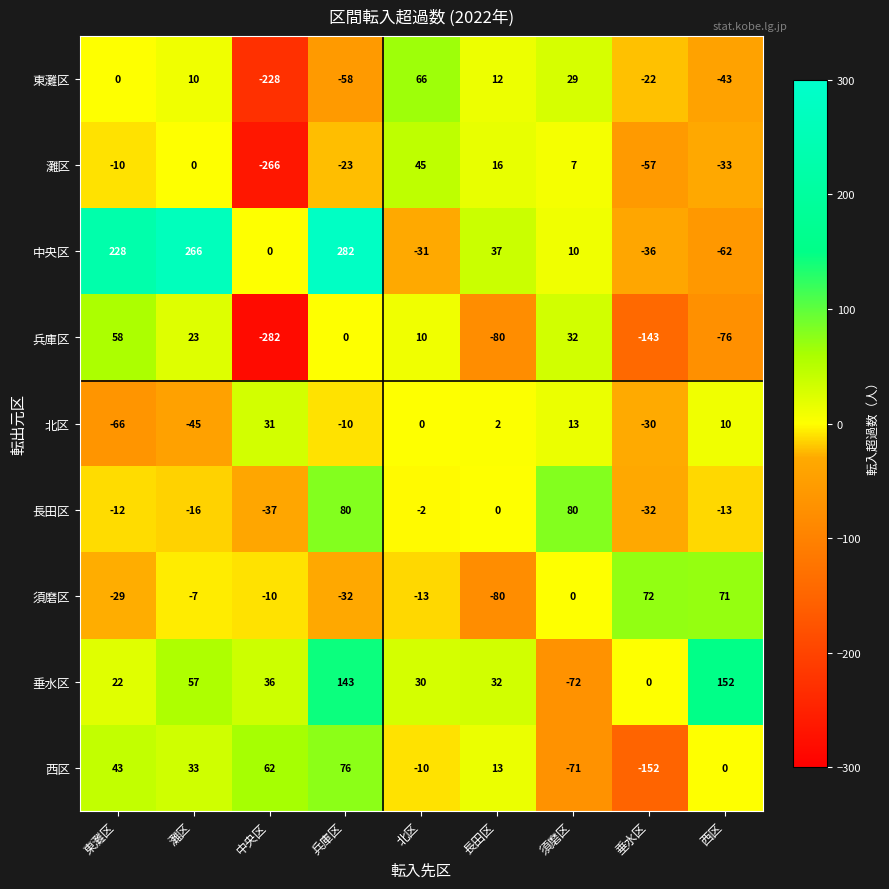

The value of 垂水区 at 須磨区 is -72. True or false?

True